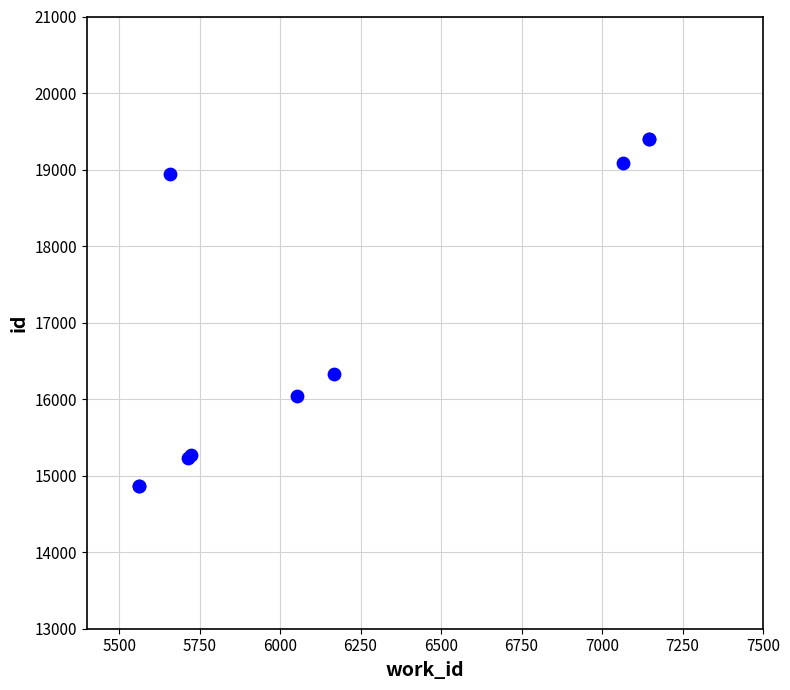

What Y value in the scatter plot is closest to 17132?

16333